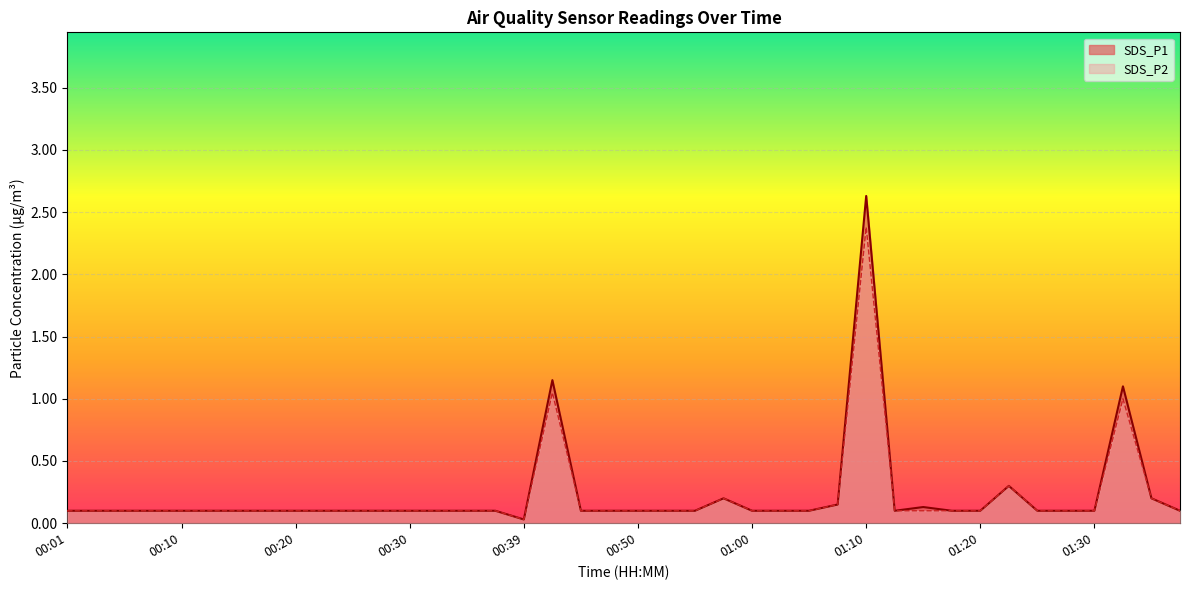

At which category does SDS_P1 reach its first local peak?

00:42